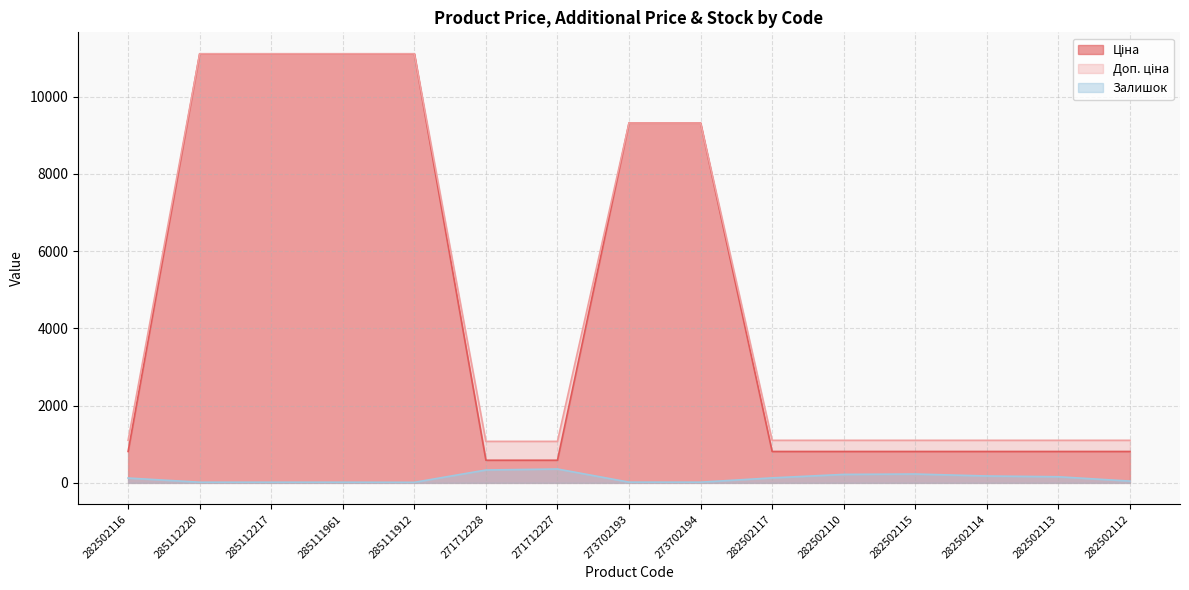

Reading right to left, transcribe all the data shown in this chart.

Ціна: 813.0	813.0	813.0	813.0	813.0	813.0	9321.4	9321.4	586.0	586.0	11113.6	11113.6	11113.6	11113.6	813.0
Доп. ціна: 1101.8	1101.8	1101.8	1101.8	1101.8	1101.8	9321.4	9321.4	1074.5	1074.5	11113.6	11113.6	11113.6	11113.6	1101.8
Залишок: 46.0	158.0	178.0	229.0	219.0	129.0	18.0	19.0	359.0	333.0	14.0	17.0	17.0	17.0	125.0